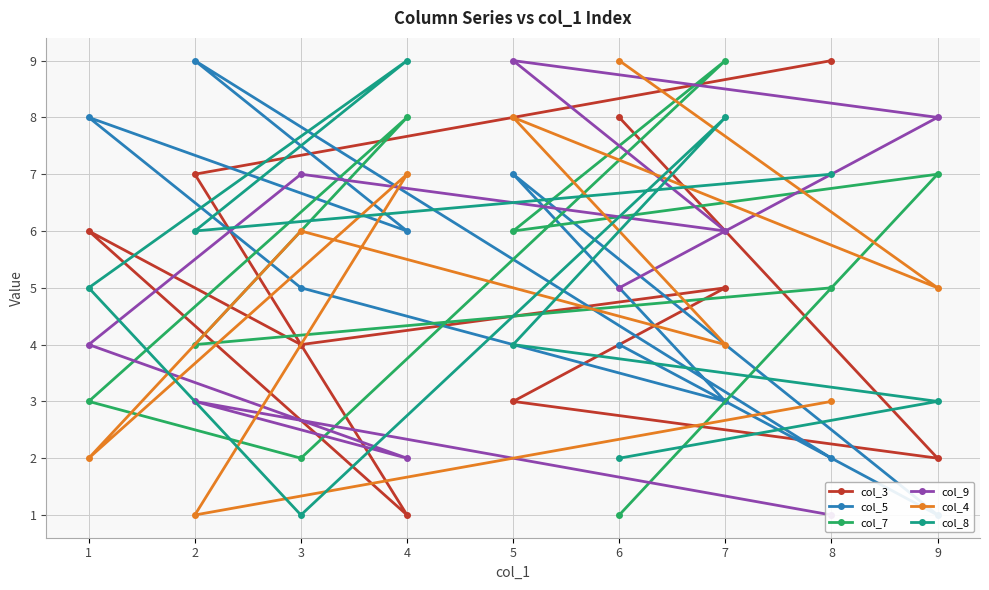

Is the value of col_8 at 7 greater than the value of col_9 at 4?

Yes